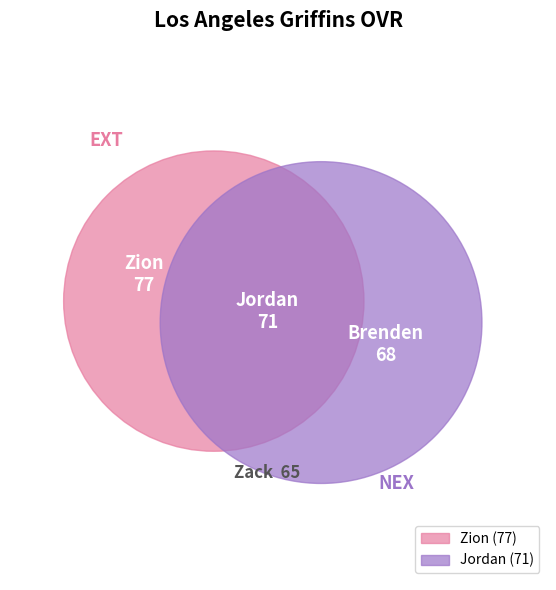

Does Zack account for over 50% of the chart?

No